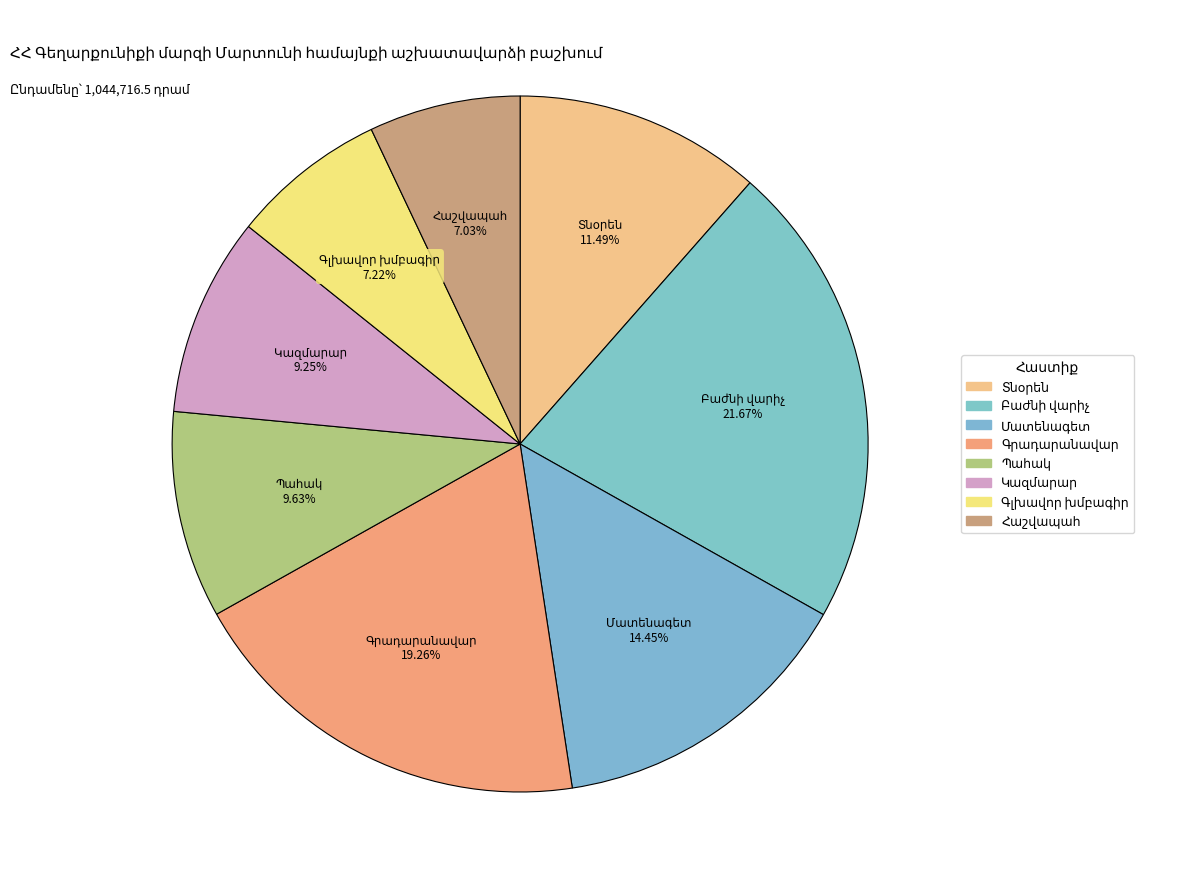

Count the number of slices in the pie.

8